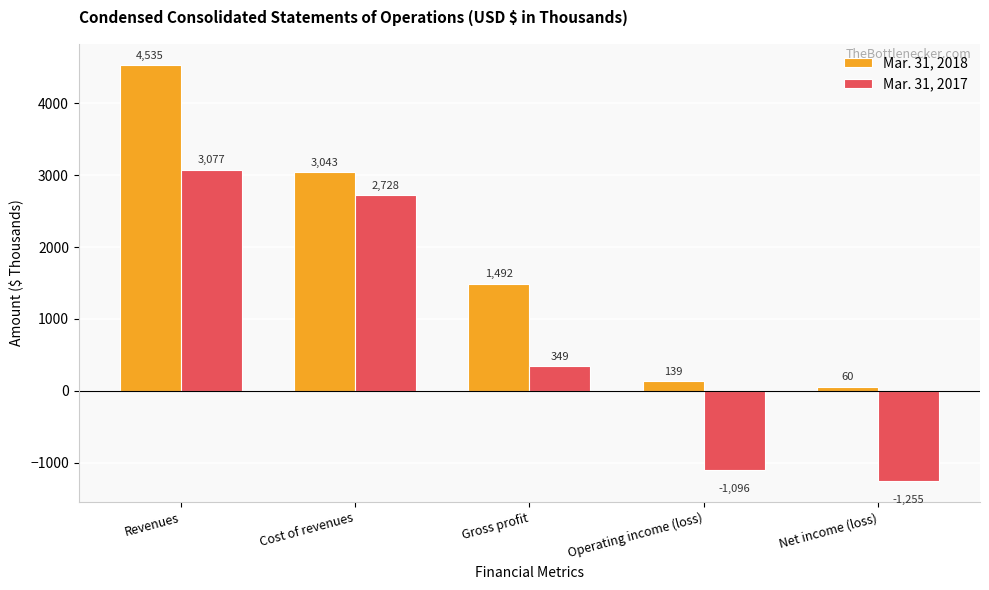

Is it true that Mar. 31, 2018 equals 4535 at Revenues?

True